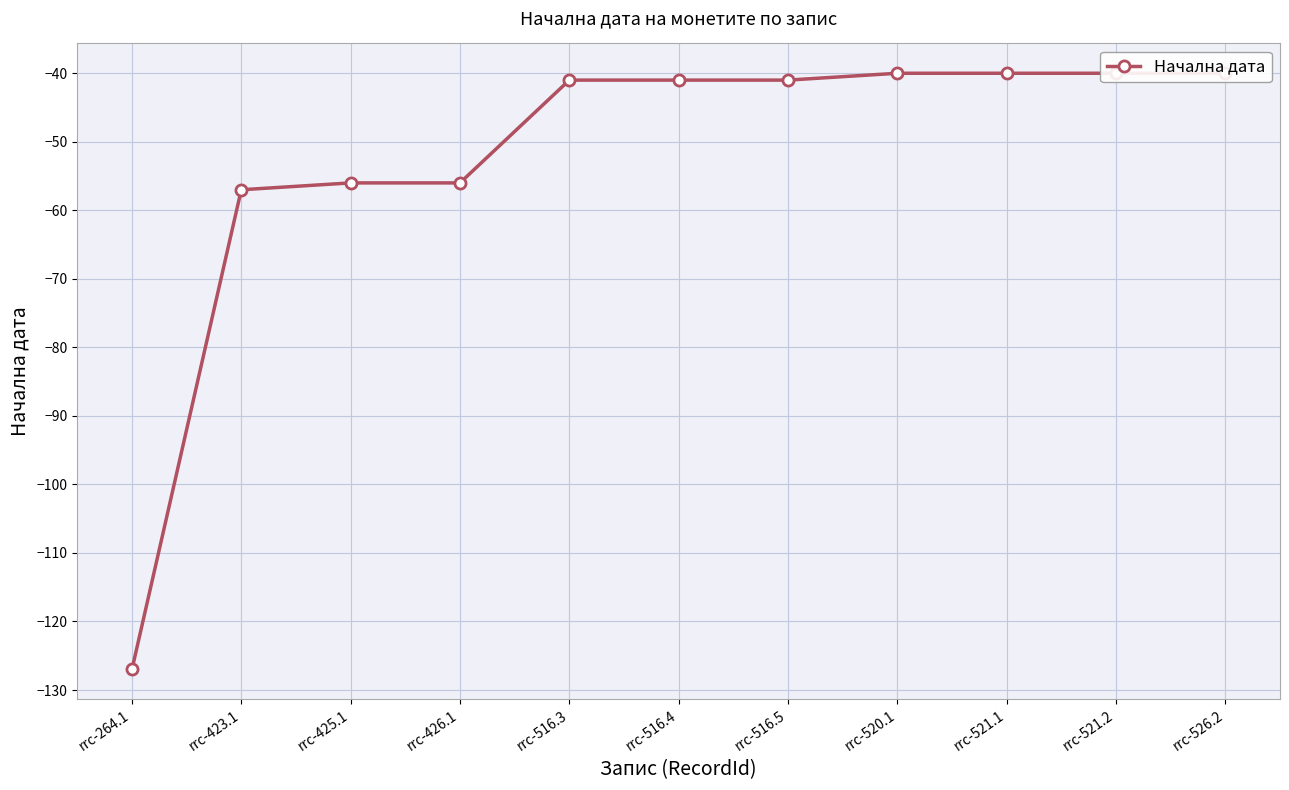

How many series are shown in this chart?

1